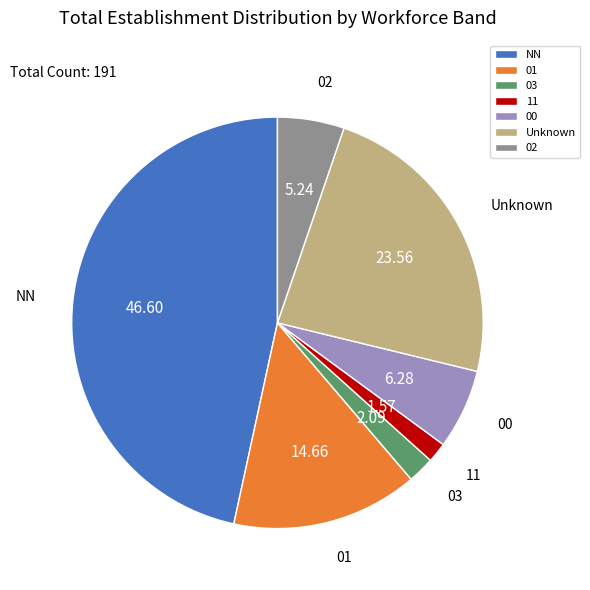

Is 00 the majority of the pie?

No